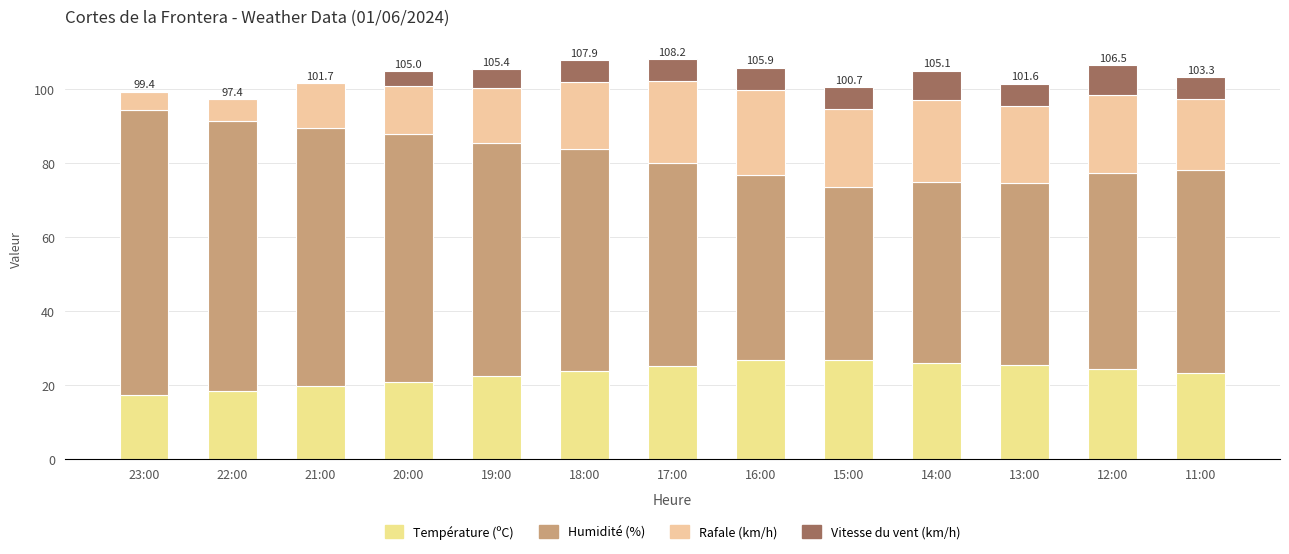

How many categories are shown in the chart?

13